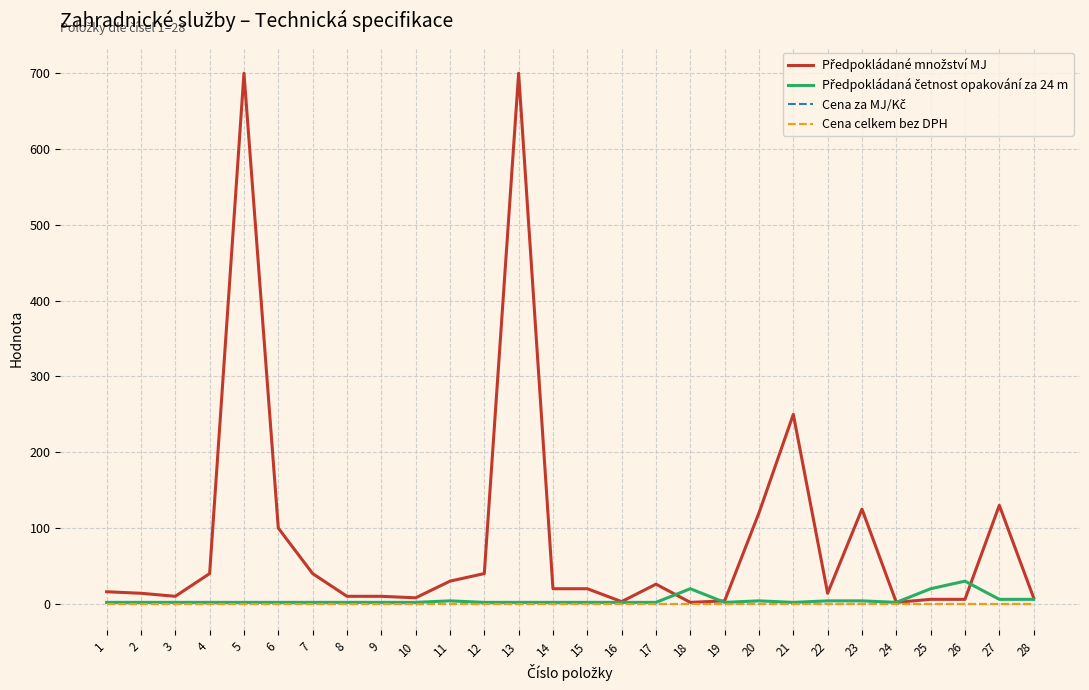

Where is the first local minimum for Předpokládané množství MJ?

3